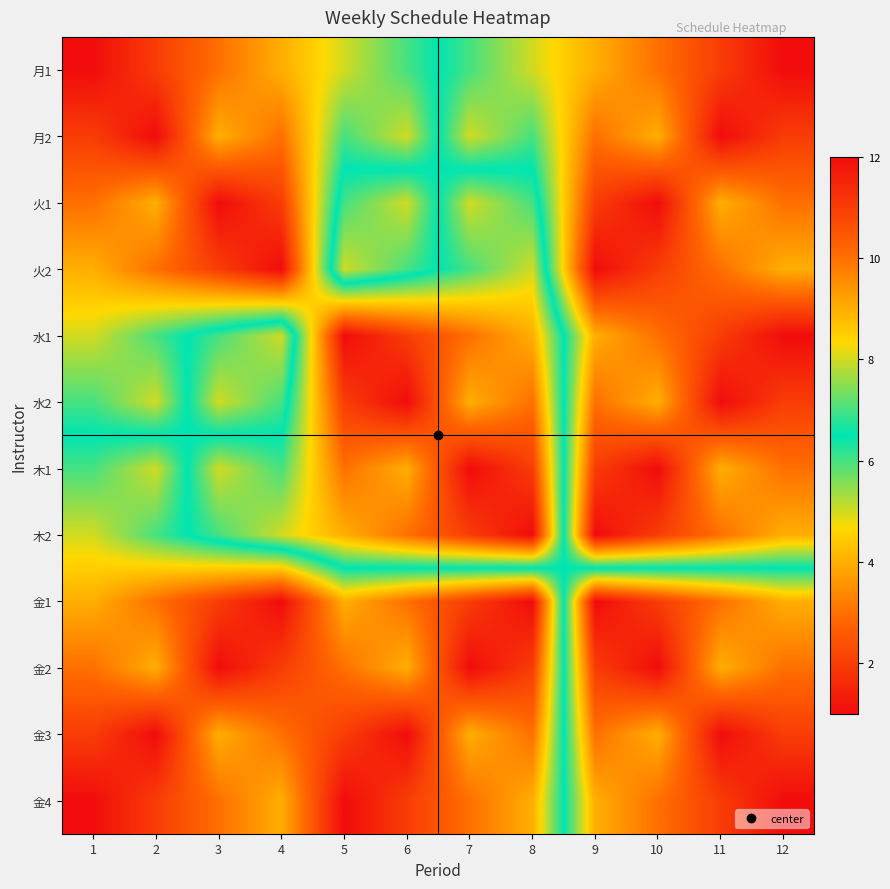

How many distinct data groups are displayed?

12